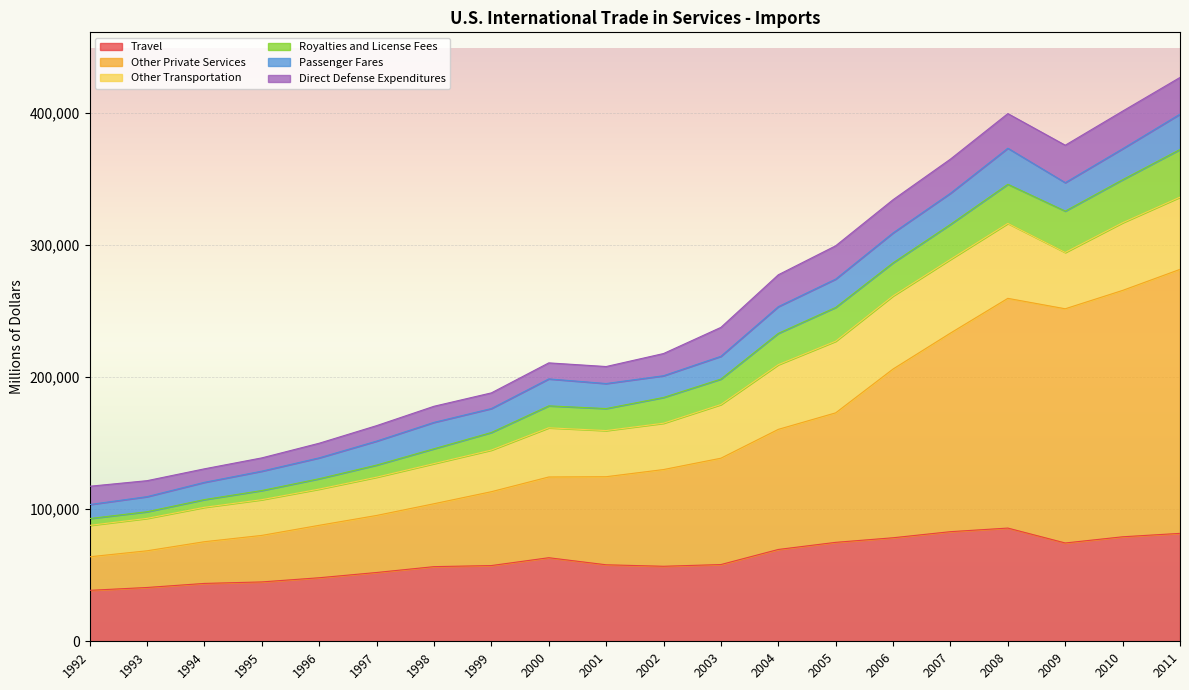

What is the highest value of the Travel series?

85664